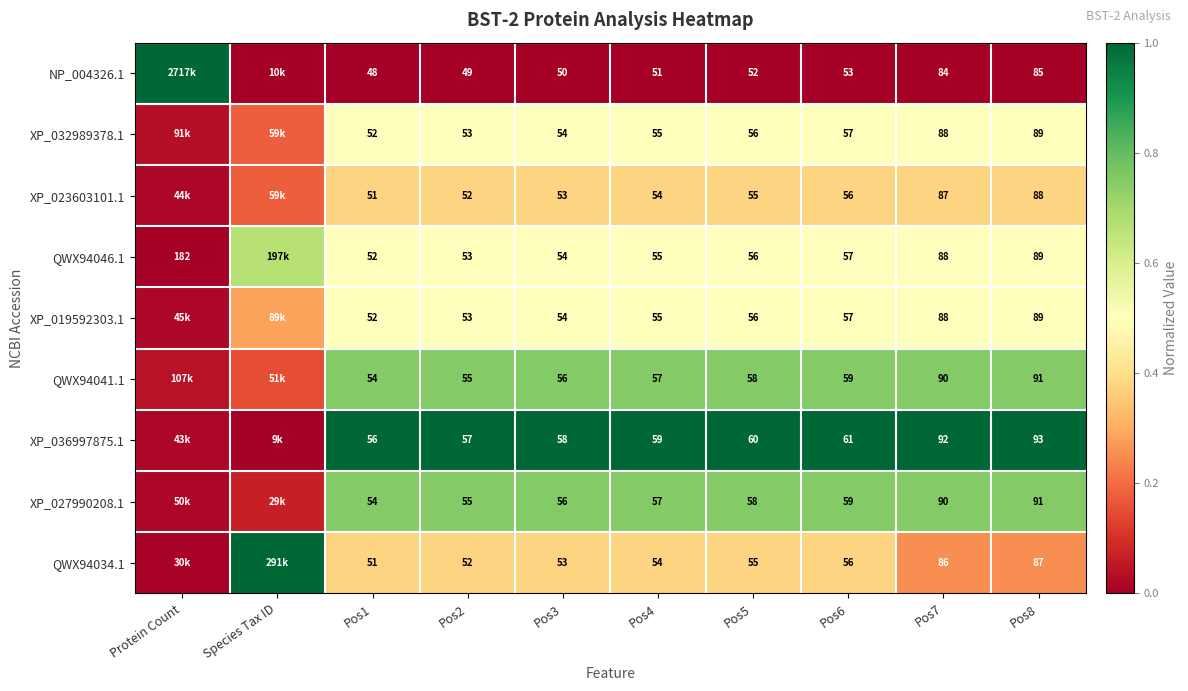

Is the value of XP_019592303.1 at Pos4 greater than the value of QWX94034.1 at Pos1?

Yes